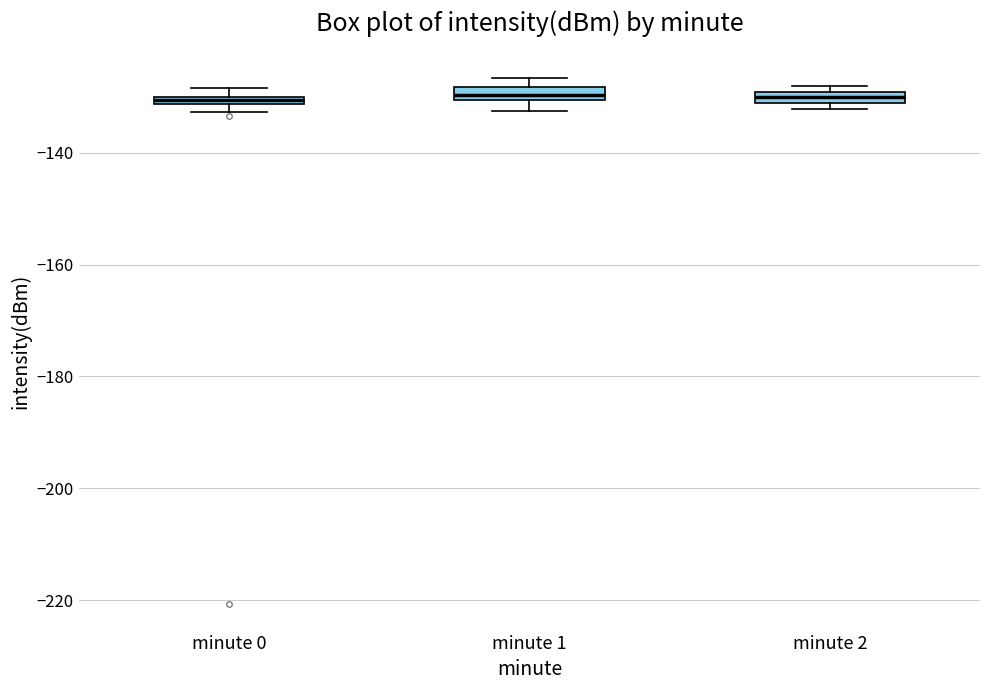

Where is the upper edge of the box for minute 1 on the y-axis? The values are not printed on the chart, so give them approximately, as read against the axis.

-128